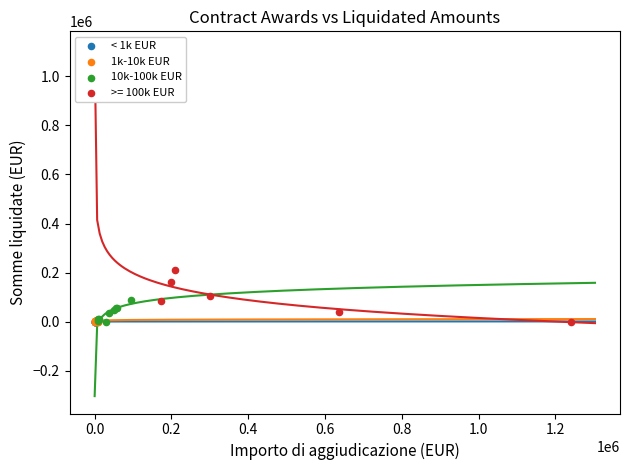

Which series has the widest spread of Y values?

>= 100k EUR